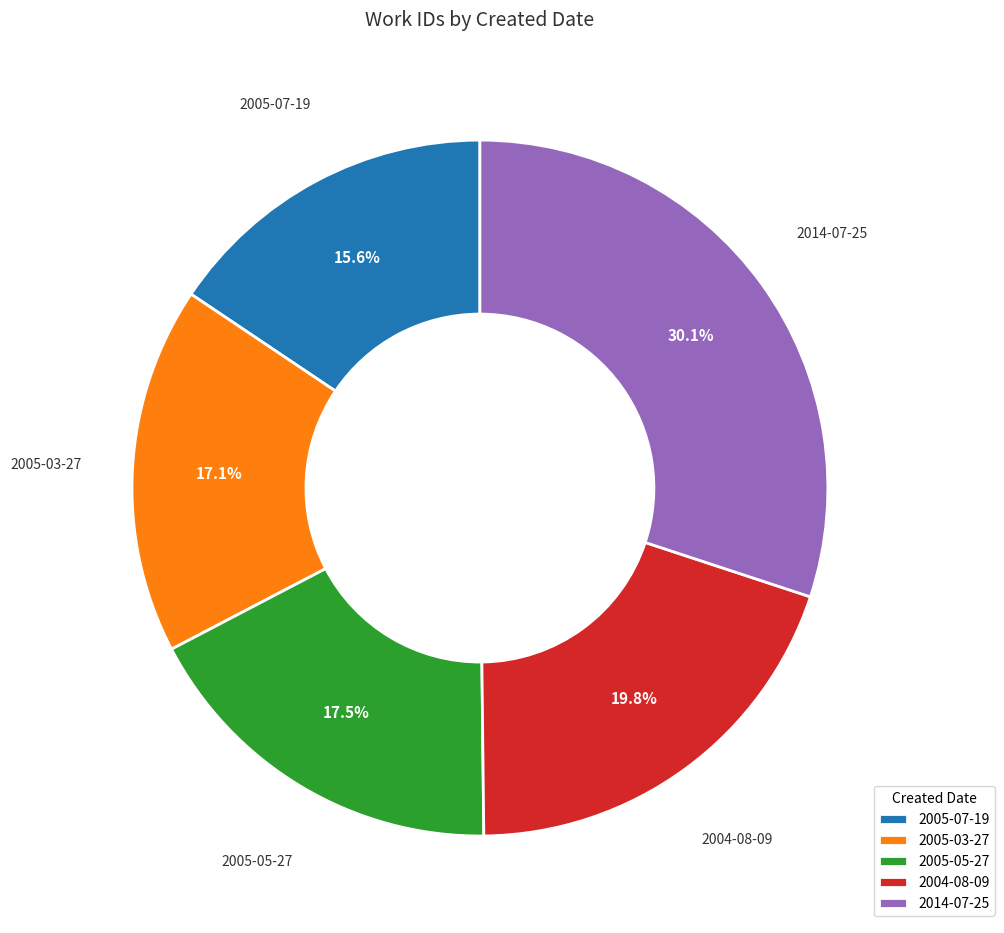

How much of the chart is everything except 2005-07-19?

84.4%